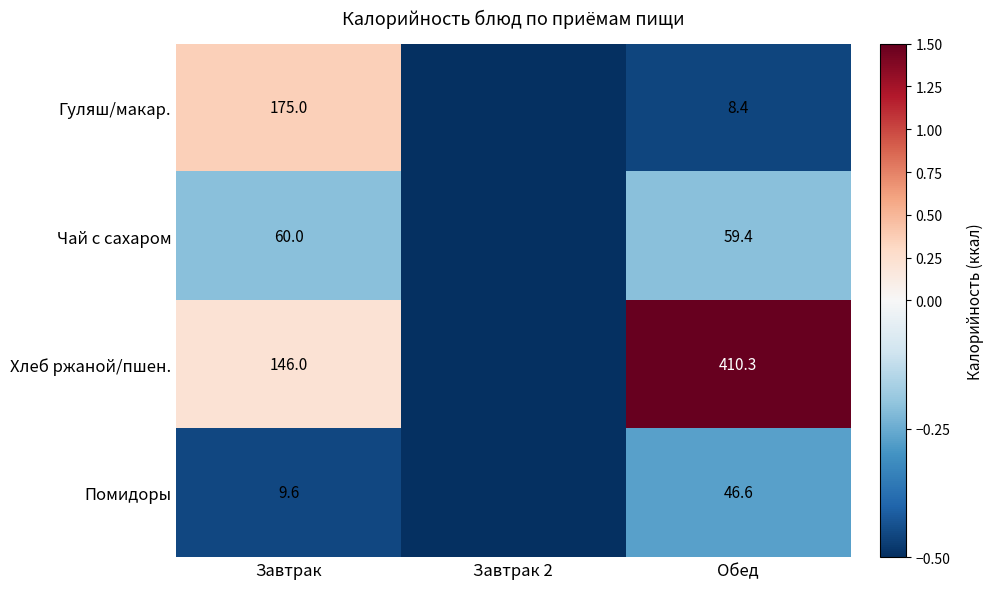

Is it true that Чай с сахаром equals 59.4 at Обед?

True